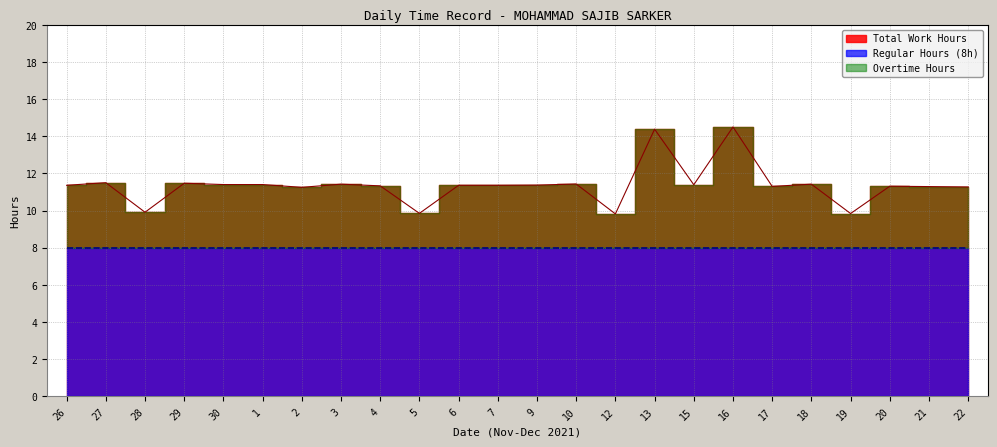

The Regular Hours (8h baseline) series shows 8.0 at 9. True or false?

True